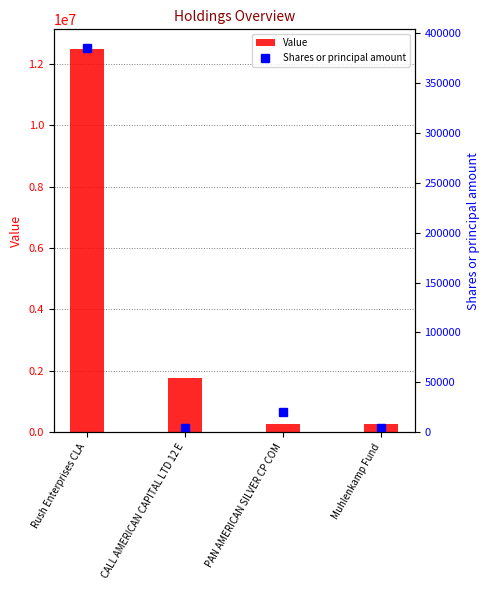

Which series changed the most between Rush Enterprises CLA and CALL AMERICAN CAPITAL LTD 12 E?

Value